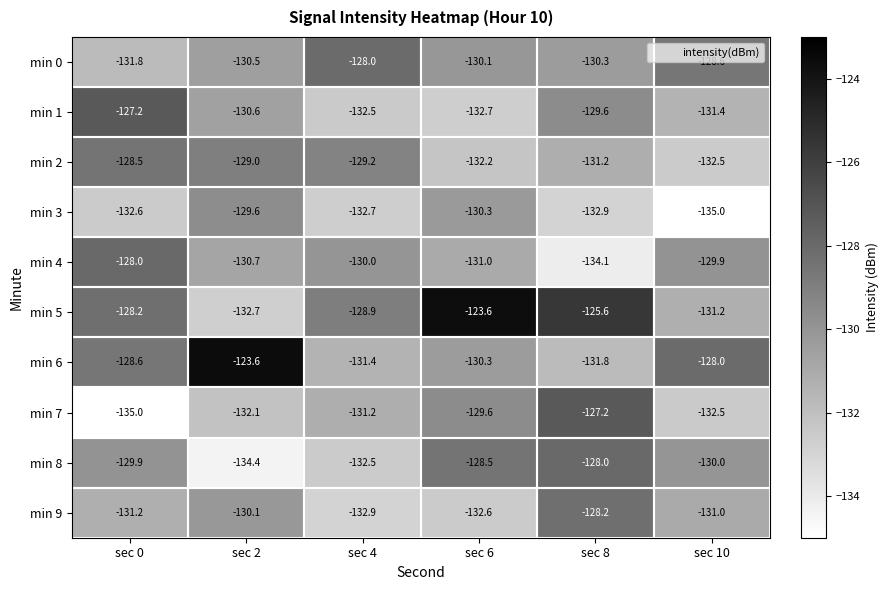

True or false: min 3 has a value of -220.0 at sec 4.

False